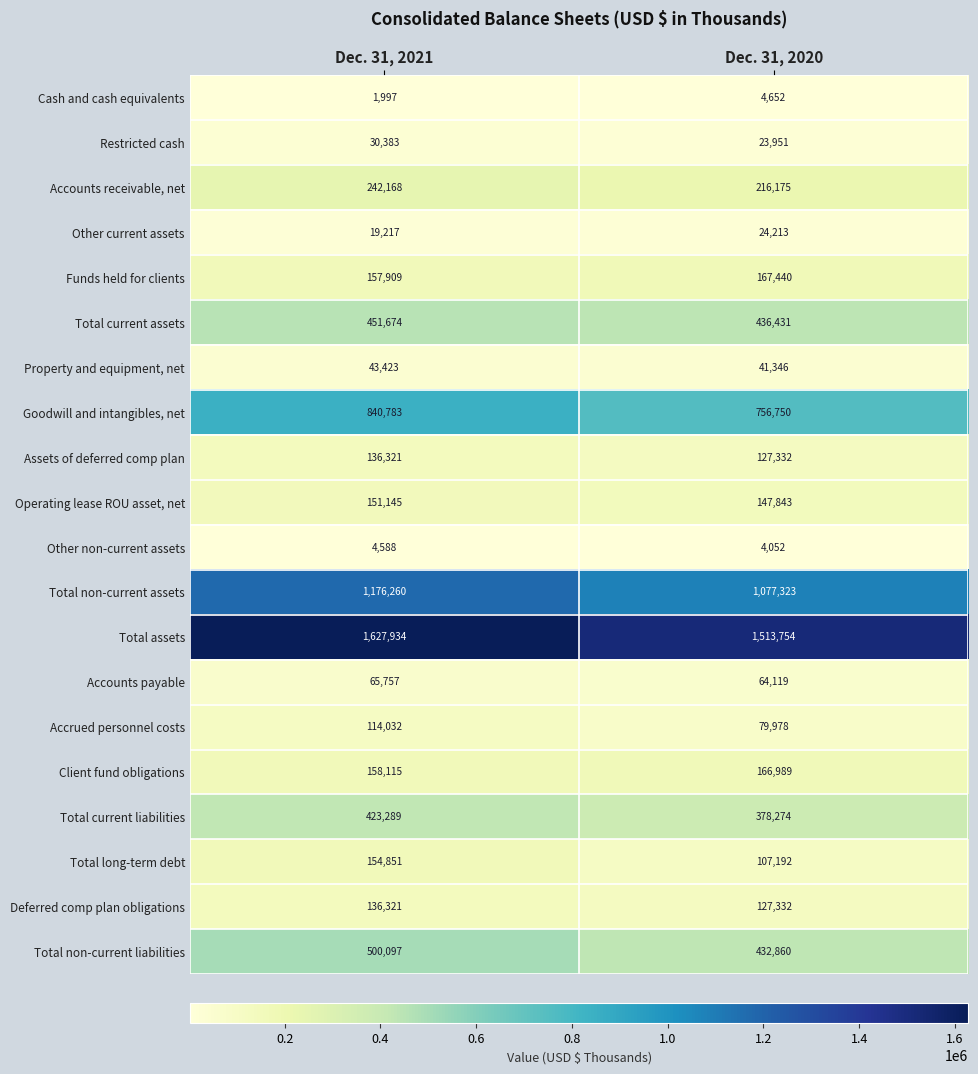

What is the maximum value shown in the chart?

1627934